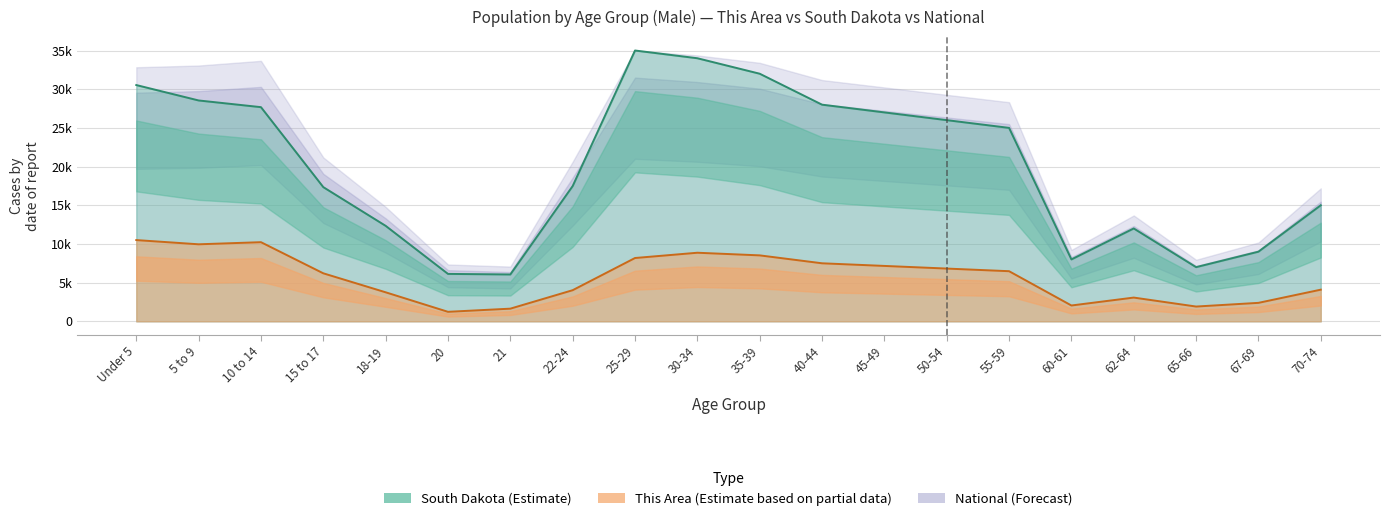

Which series has the largest total across all categories?

South Dakota